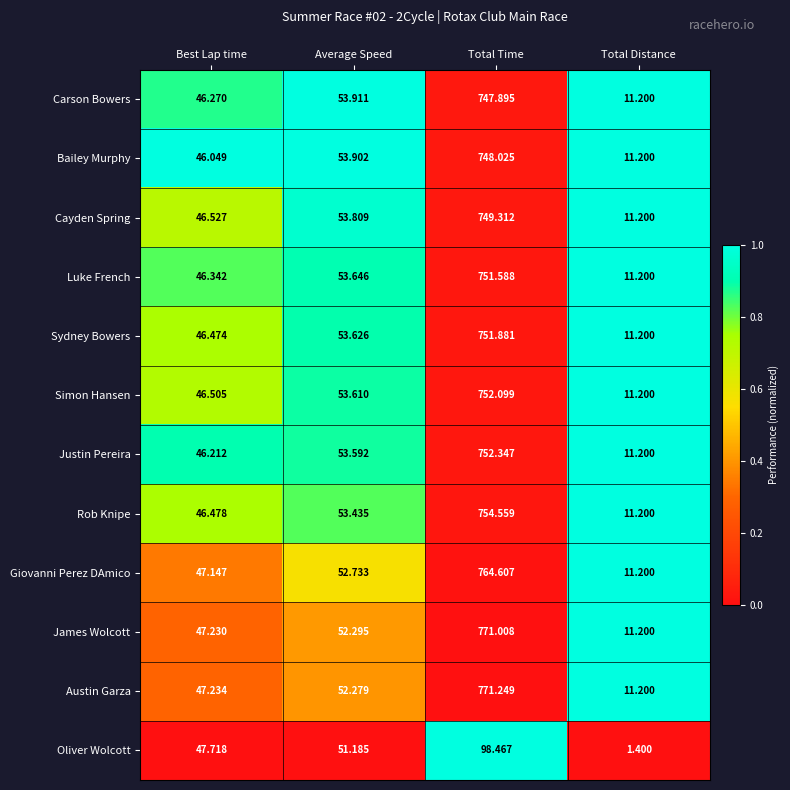

What is the total value across all series at Total Distance?

124.6